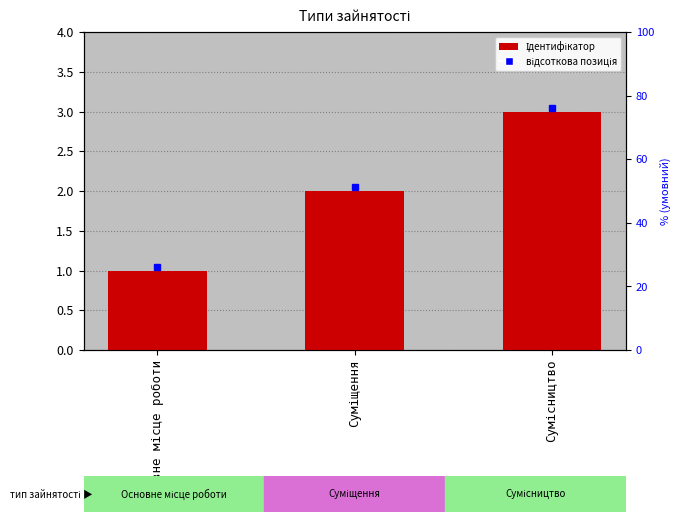

Reading right to left, extract all data points from this chart.

Сумісництво=3	Суміщення=2	Основне місце роботи=1